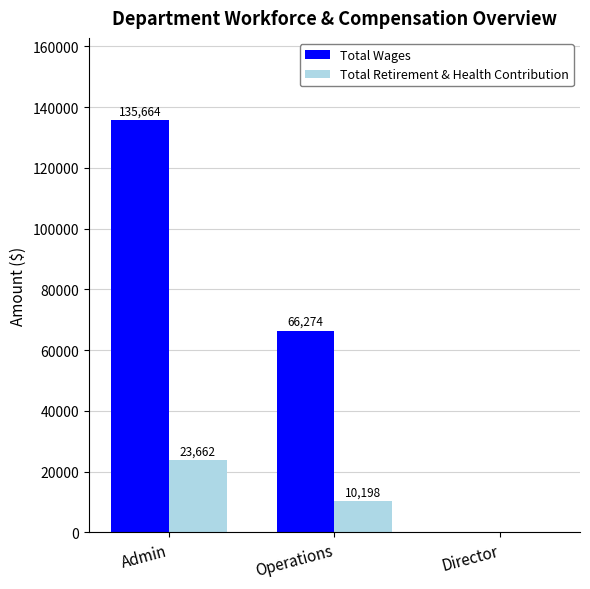

How many positive values does the Total Wages series have?

2